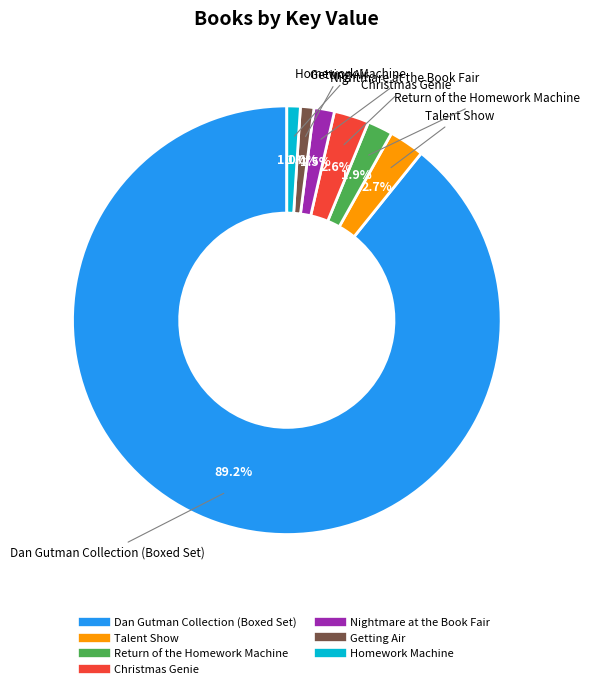

What percentage is NOT represented by Christmas Genie?

97.4%